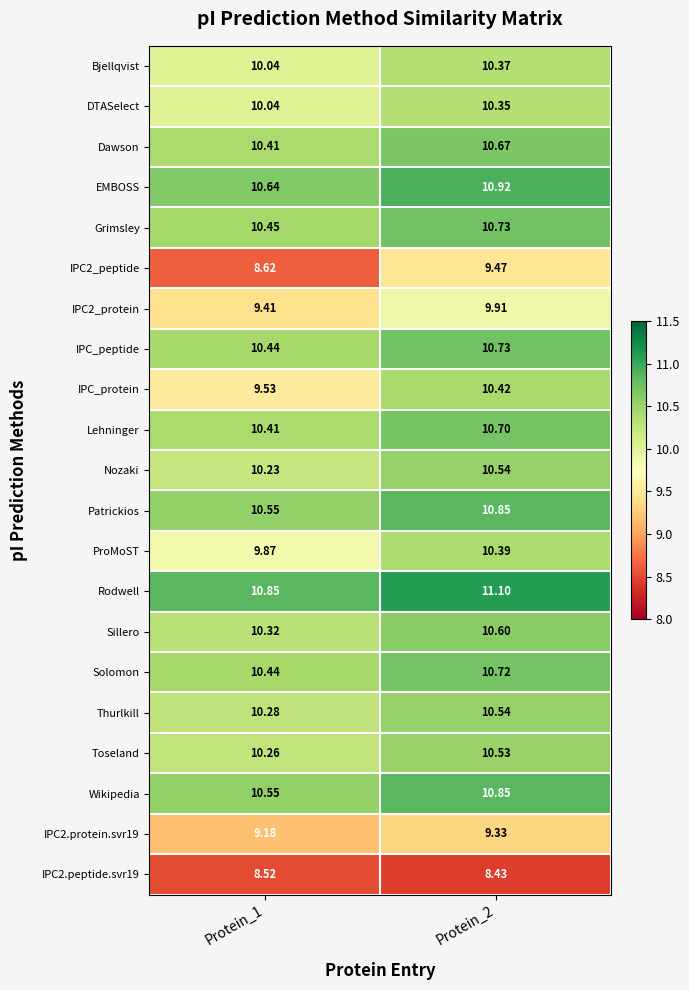

Is the value of Grimsley at Protein_2 greater than the value of IPC2.peptide.svr19 at Protein_2?

Yes